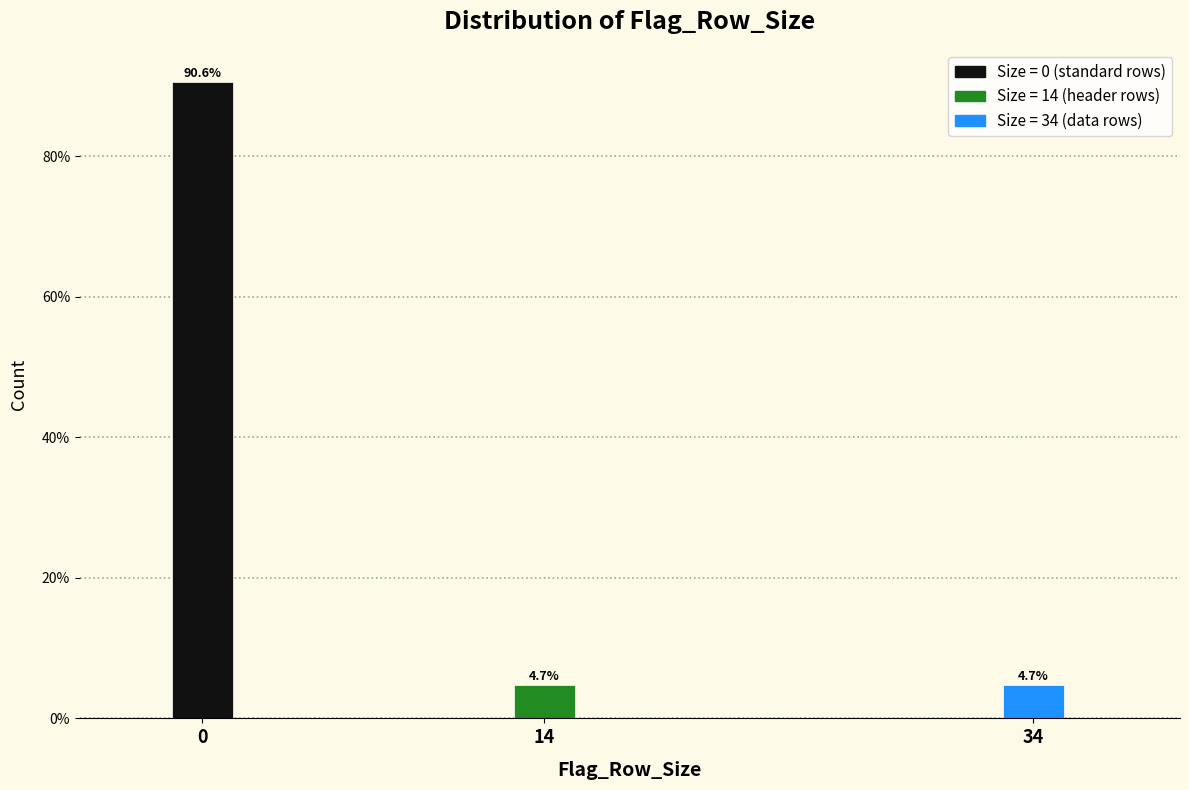

Reading left to right, transcribe all the data shown in this chart.

90.6	4.7	4.7